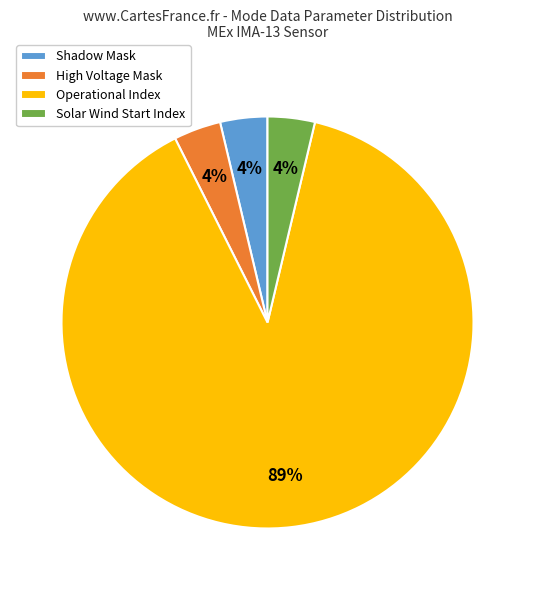

How many slices are in this pie chart?

4